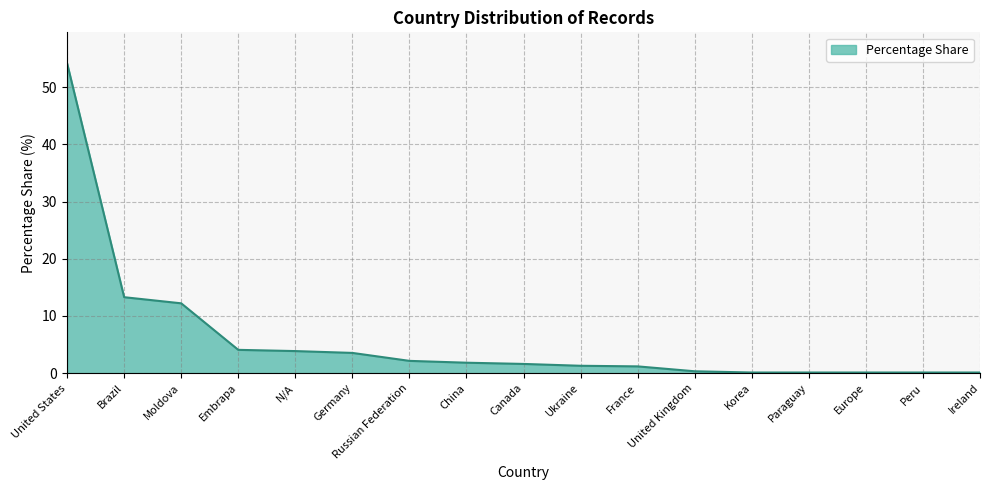

Count the number of data series in this chart.

1